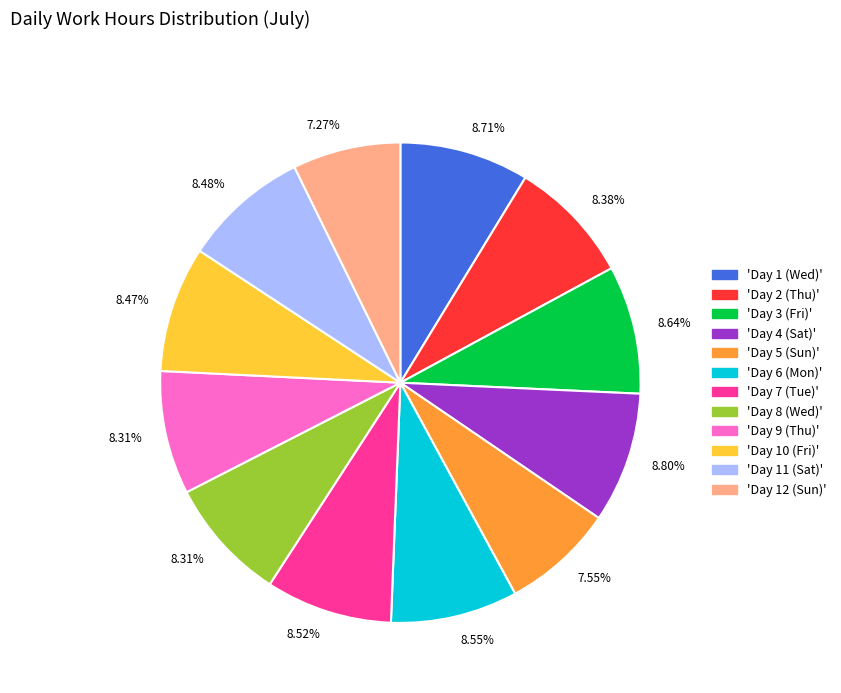

Count the number of slices in the pie.

12